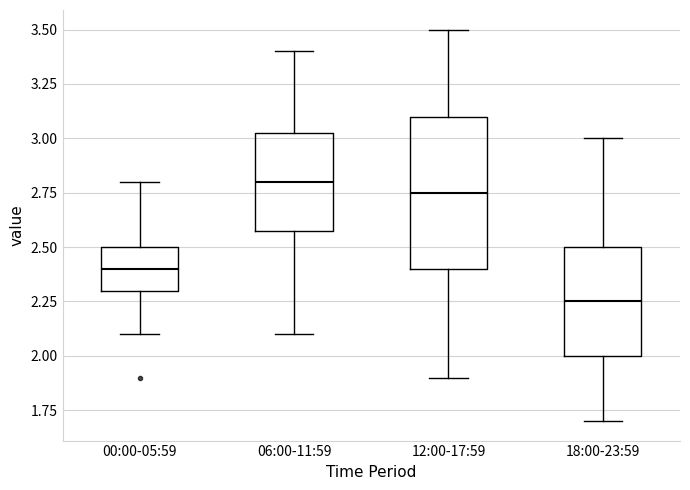

Reading left to right, transcribe this box plot: for each box, give where its median line is, the range the box spans, and where its two whiskers end, as read against the y-axis. The values are not printed on the chart, so give them approximately, as read against the axis.

00:00-05:59: median 2.40, box 2.30 to 2.50, whiskers 2.10 to 2.80
06:00-11:59: median 2.80, box 2.60 to 3.05, whiskers 2.10 to 3.40
12:00-17:59: median 2.75, box 2.40 to 3.10, whiskers 1.90 to 3.50
18:00-23:59: median 2.25, box 2.00 to 2.50, whiskers 1.70 to 3.00